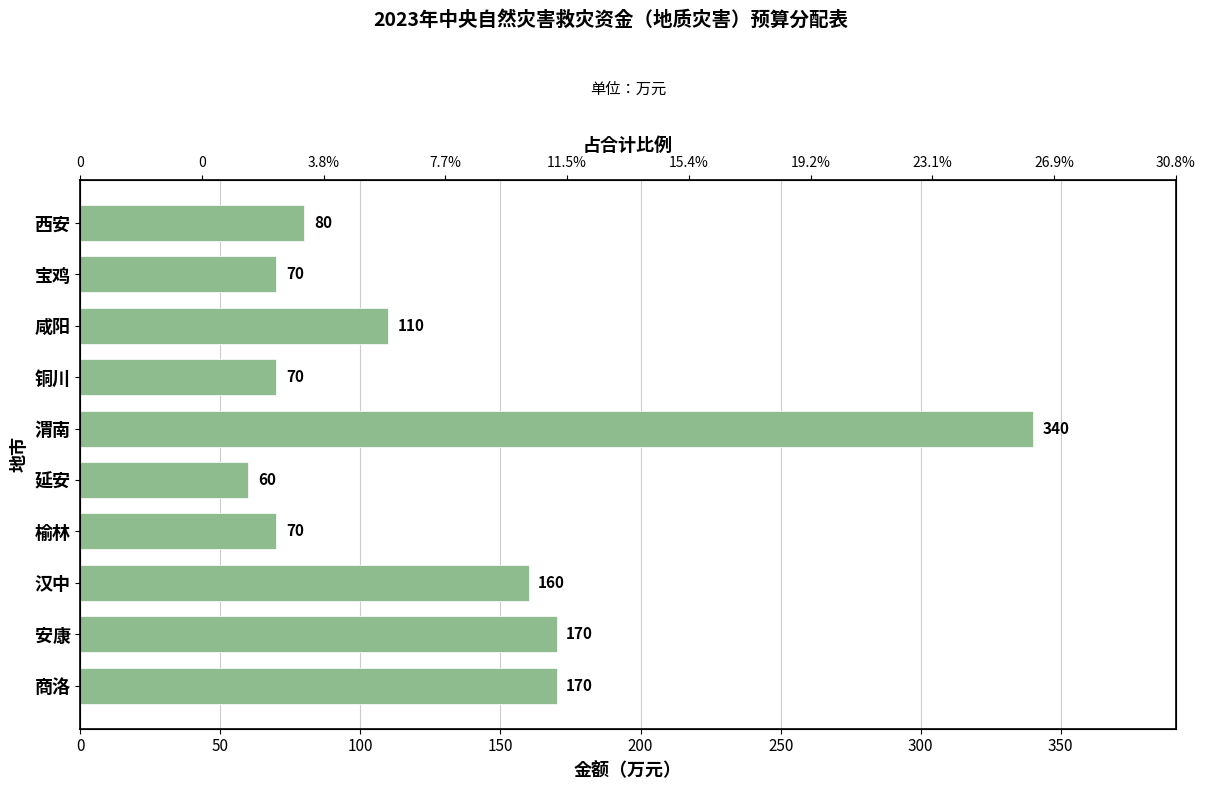

What is the difference between the maximum and minimum values?

280